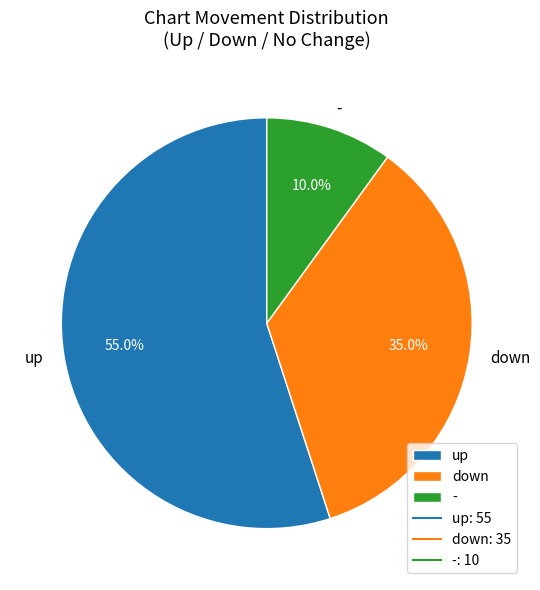

Is there a majority slice in this chart?

Yes